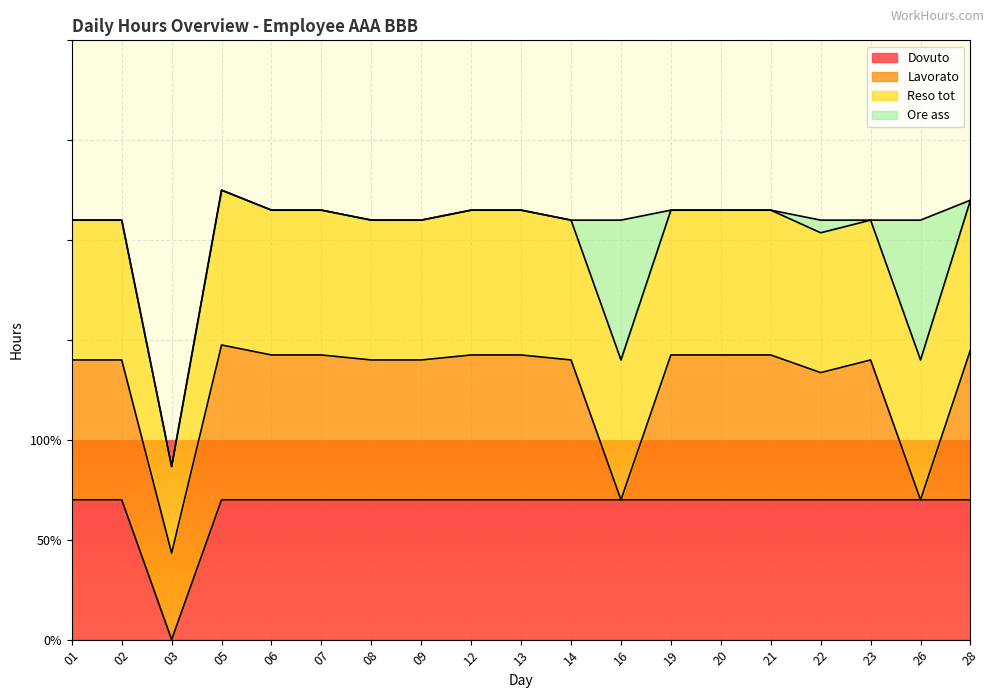

At how many categories does at least one series exceed 11?

18